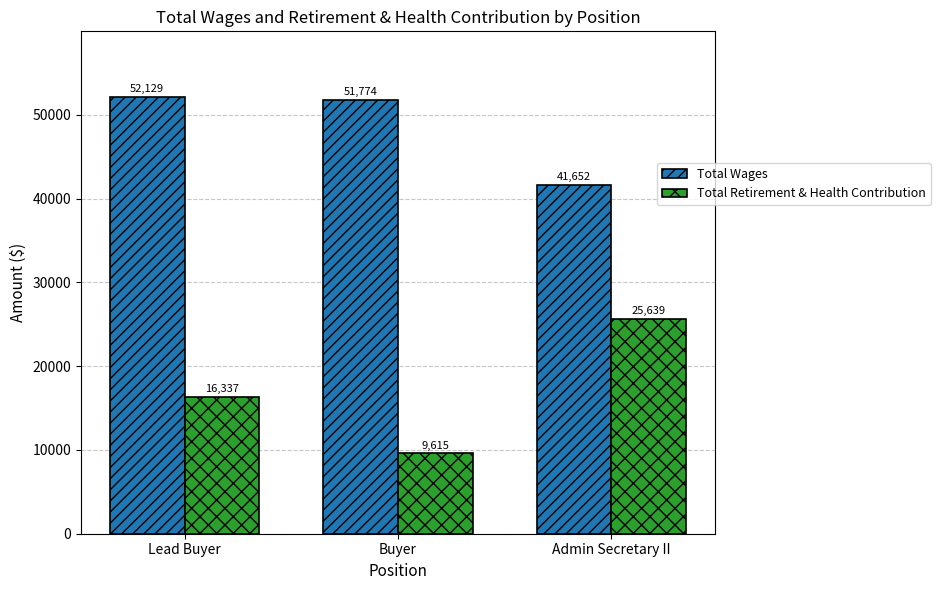

At which label does Total Wages first exceed 51774?

Lead Buyer